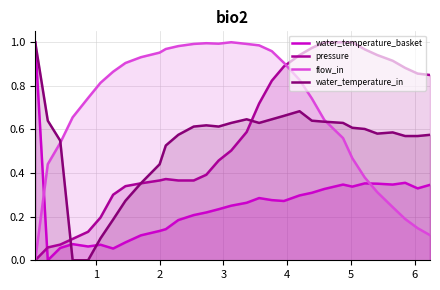

What is the maximum value shown in the chart?

1.0